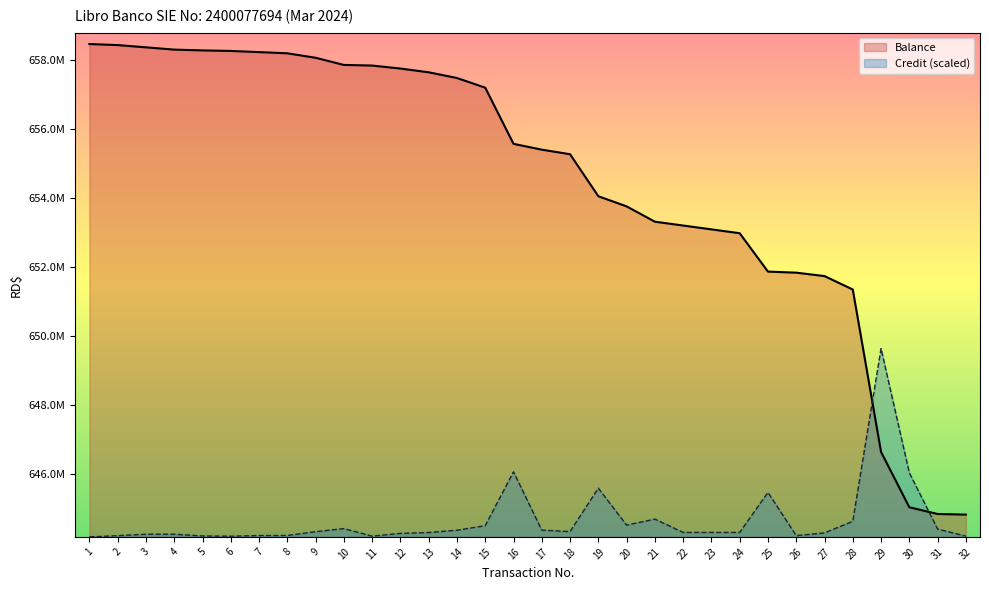

What are all the series names shown in the legend?

Balance, Credit (scaled)